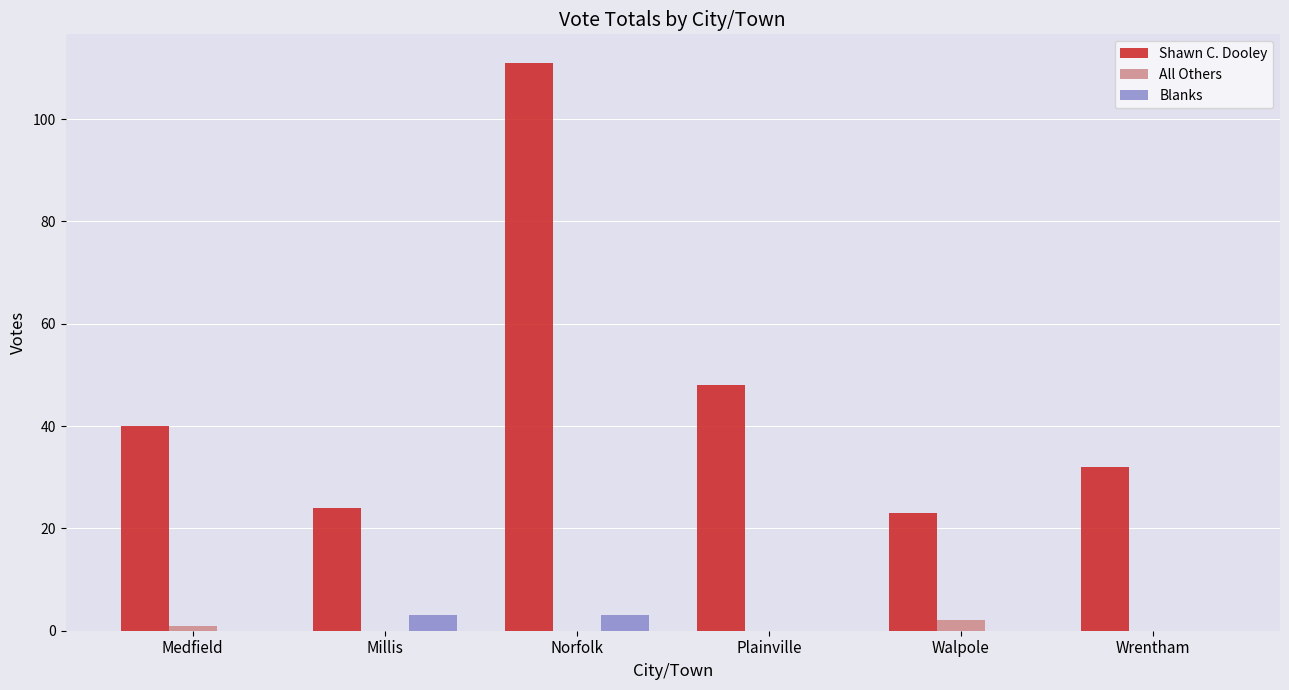

At which label is Shawn C. Dooley closest to 67?

Plainville